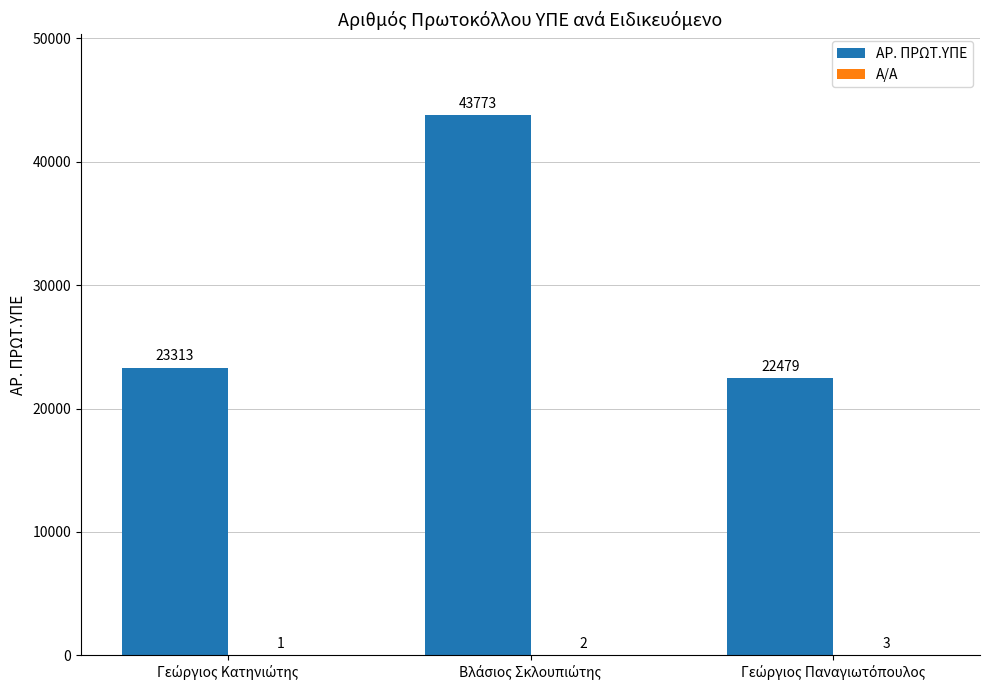

Which series has the largest total across all categories?

ΑΡ. ΠΡΩΤ.ΥΠΕ